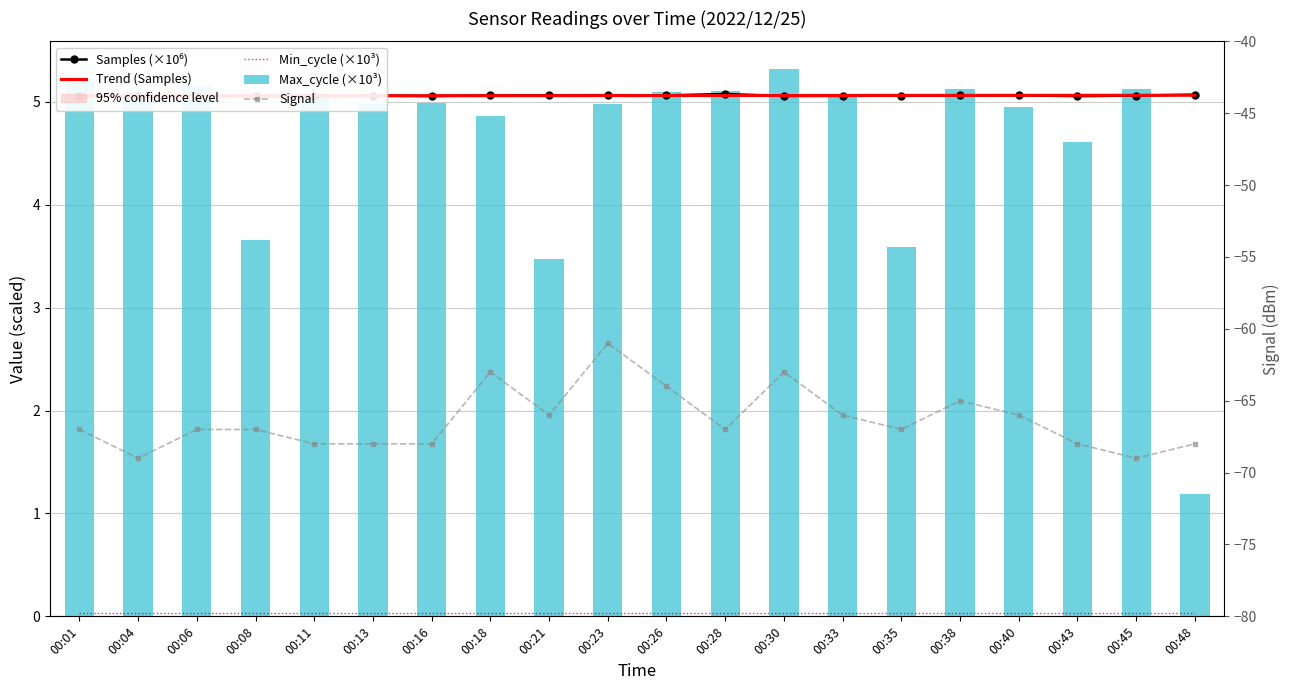

Which has a higher value, 00:28 or 00:08?

00:28